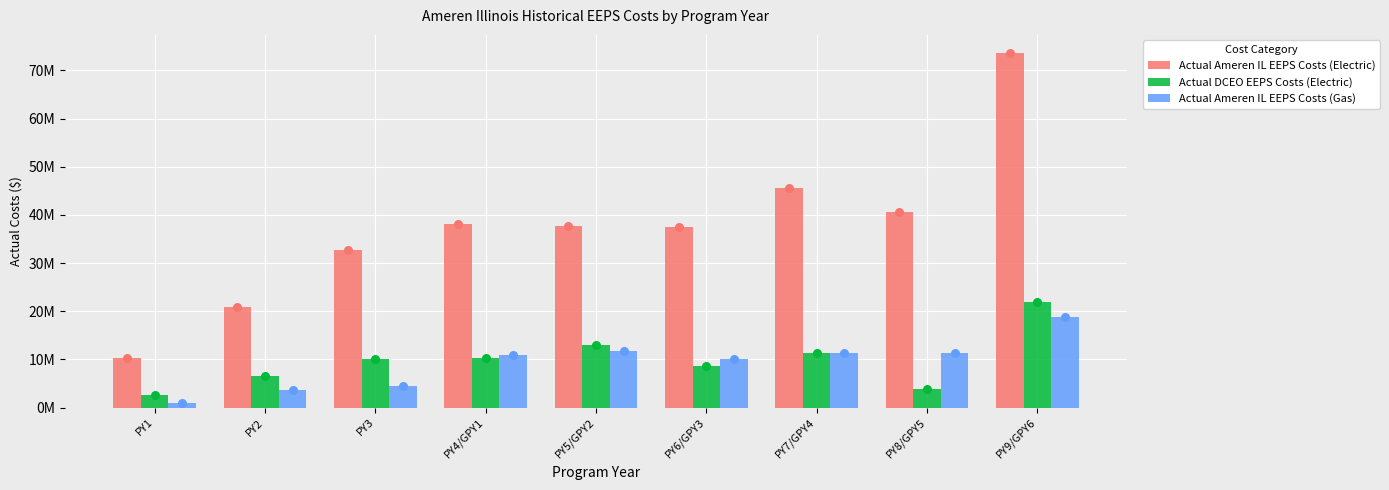

What are all the series names shown in the legend?

Actual Ameren IL EEPS Costs (Electric), Actual DCEO EEPS Costs (Electric), Actual Ameren IL EEPS Costs (Gas)